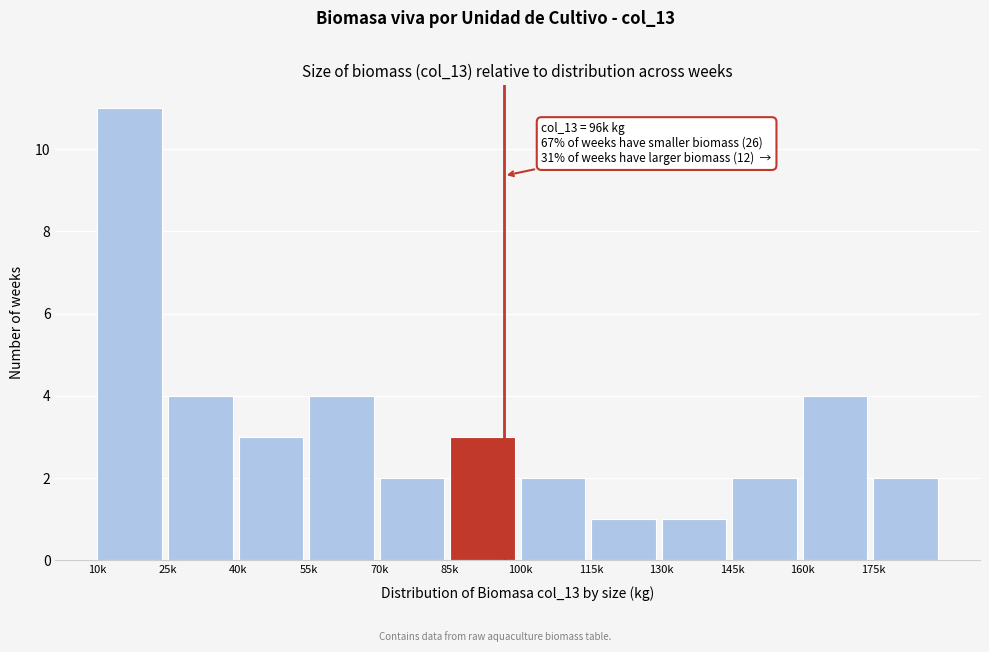

Reading left to right, extract all data points from this chart.

10k=11	25k=4	40k=3	55k=4	70k=2	85k=3	100k=2	115k=1	130k=1	145k=2	160k=4	175k=2